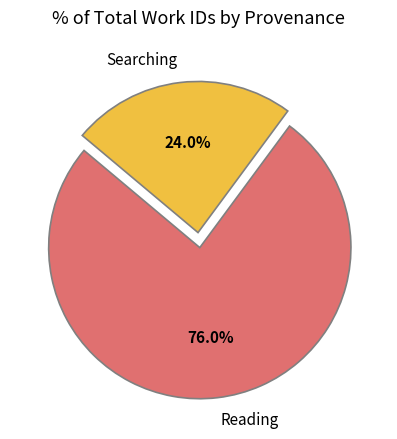

How many segments does this pie chart have?

2